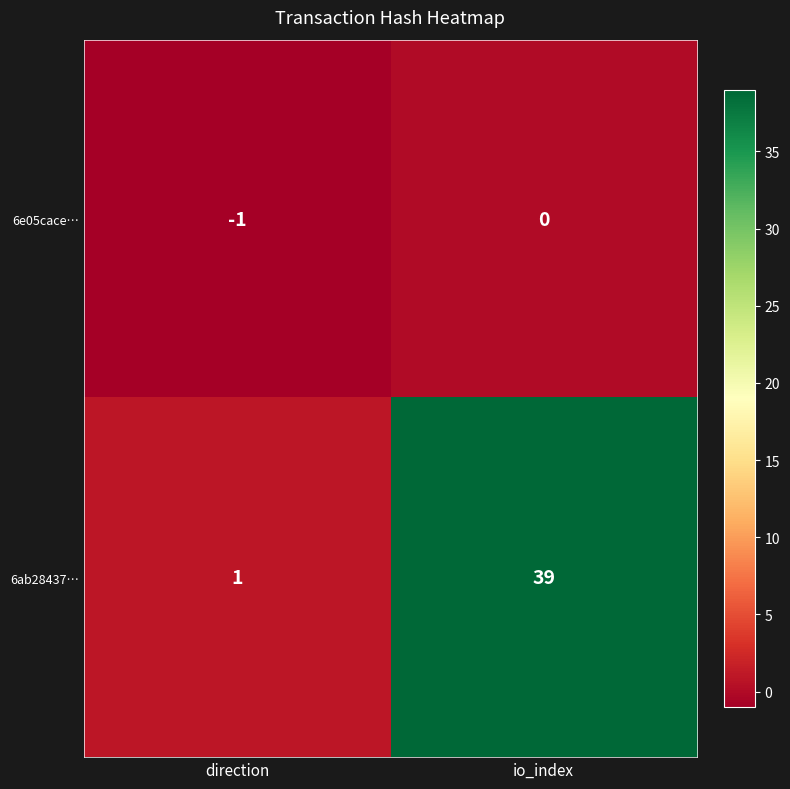

Is it true that 6ab28437… equals 22 at io_index?

False